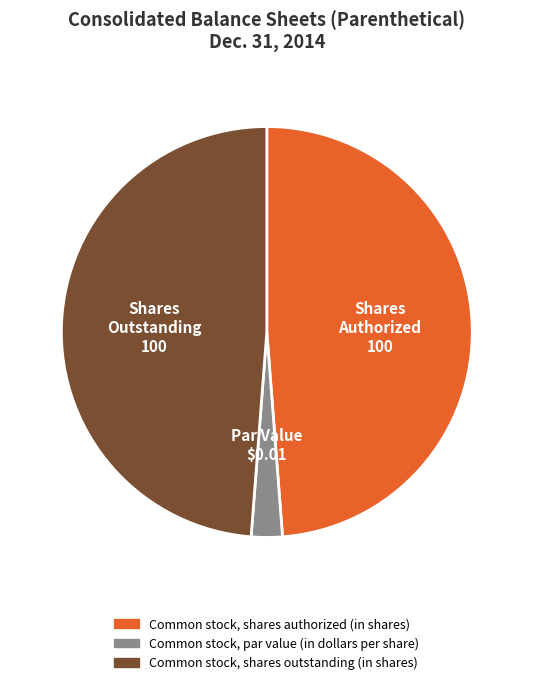

Which category has the smallest portion of the pie?

Common stock, par value (in dollars per share)